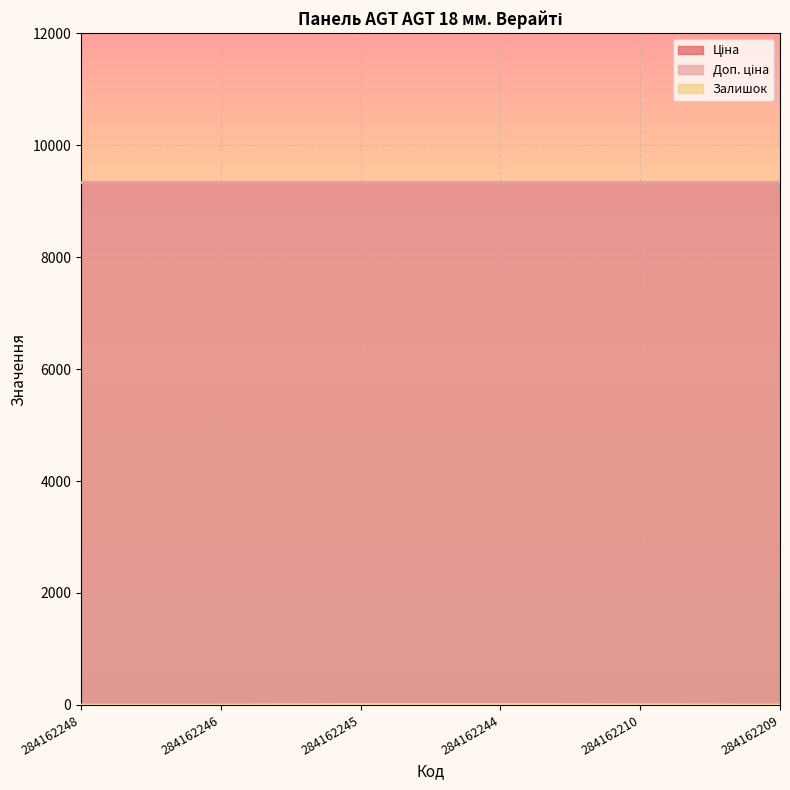

What is the value of the Ціна point at the 1st from the left?

9342.0